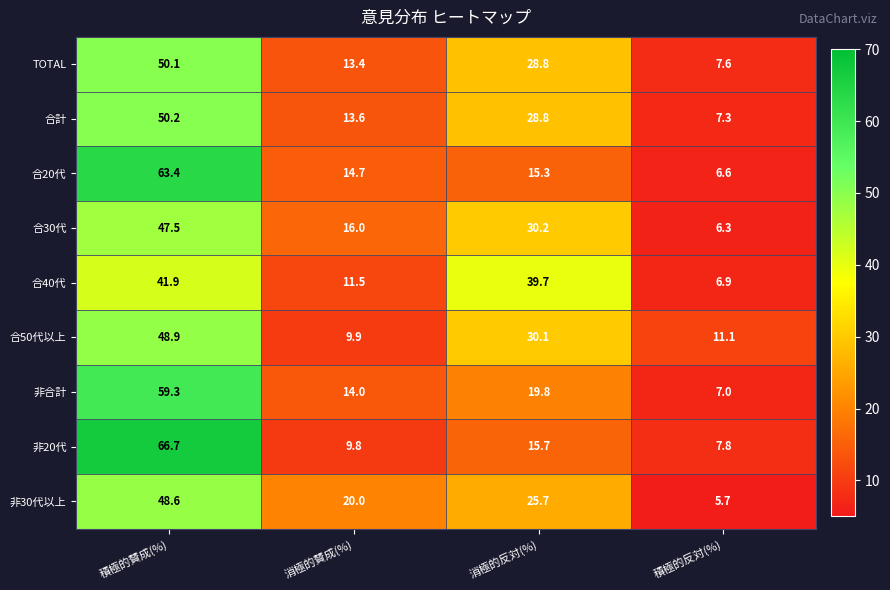

Which series has the widest spread of values?

非20代